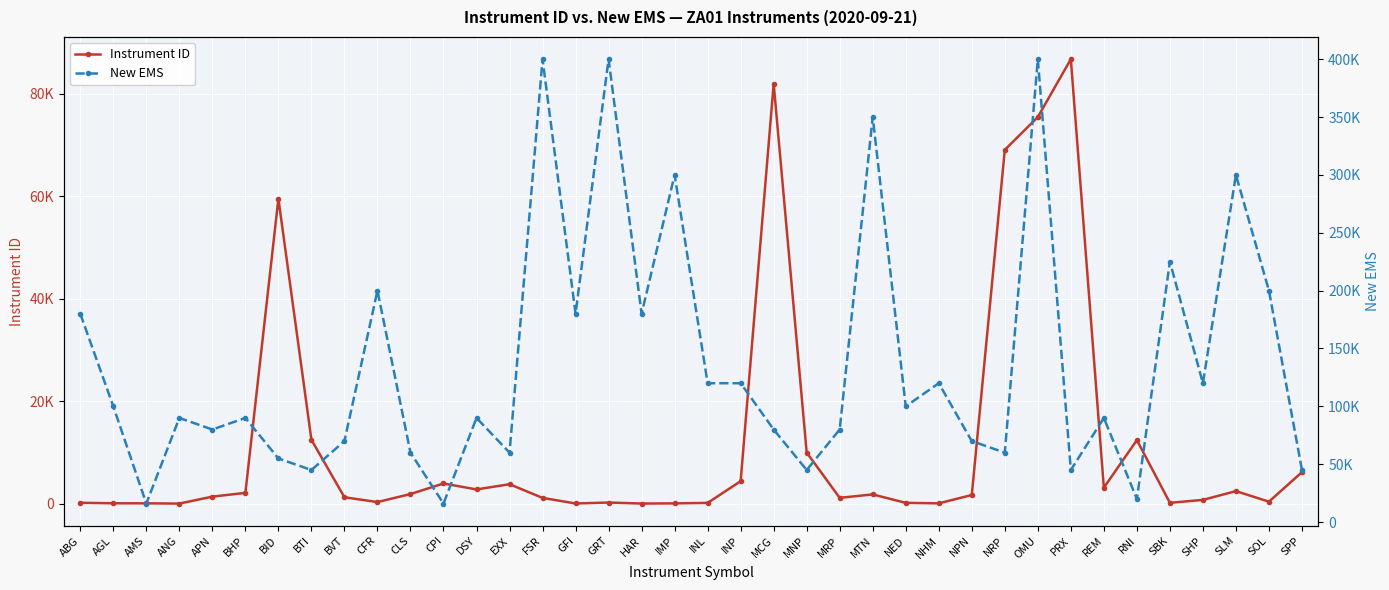

At NHM, list the series in order from smallest to largest.

Instrument ID, New EMS